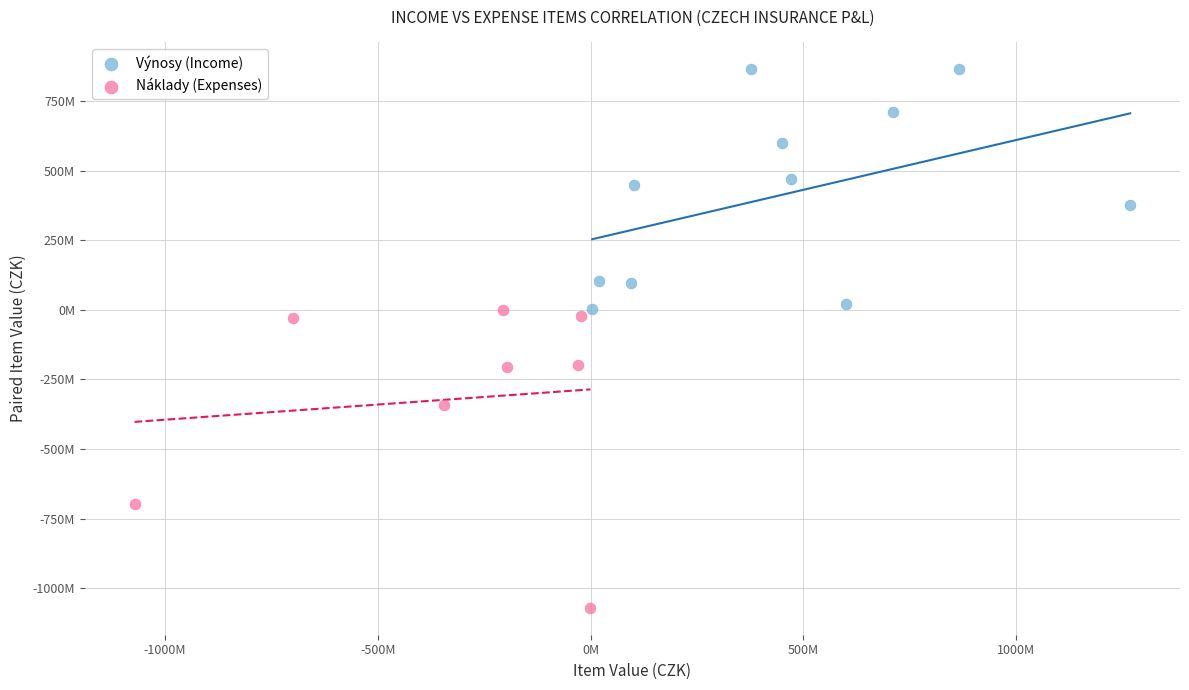

What are all the series names shown in the legend?

Výnosy (Income), Náklady (Expenses)